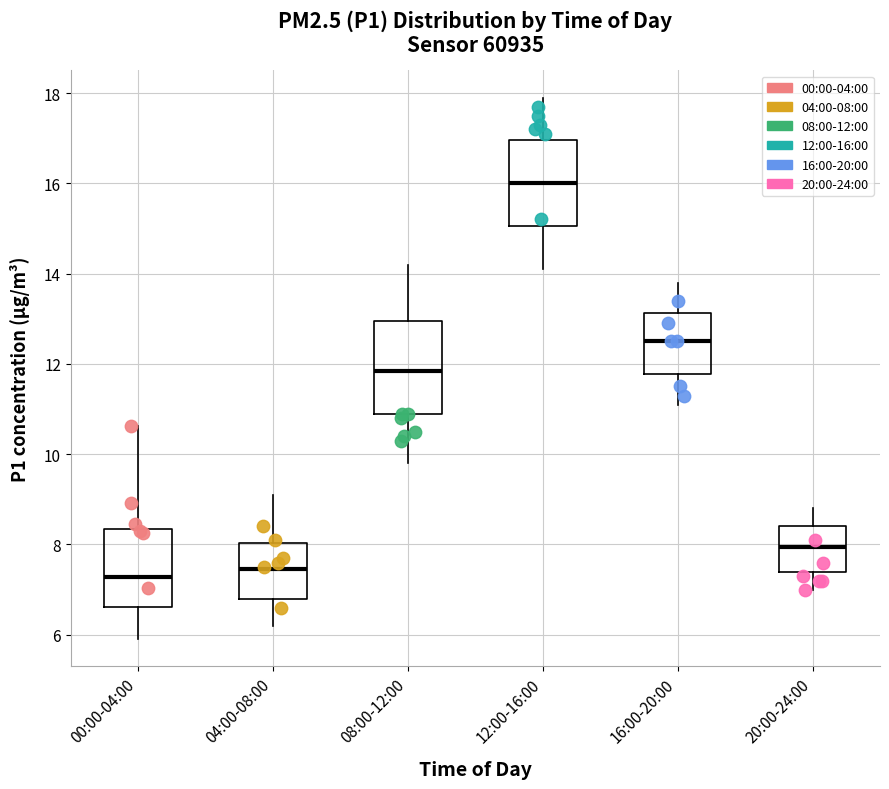

Reading left to right, read every box against the y-axis: the position of its median line, the range the box covers, and the ends of its whiskers. The values are not printed on the chart, so give them approximately, as read against the axis.

00:00-04:00: median 7.2, box 6.6 to 8.4, whiskers 6.0 to 10.6
04:00-08:00: median 7.4, box 6.8 to 8.0, whiskers 6.2 to 9.2
08:00-12:00: median 11.8, box 11.0 to 13.0, whiskers 9.8 to 14.2
12:00-16:00: median 16.0, box 15.0 to 17.0, whiskers 14.2 to 18.0
16:00-20:00: median 12.6, box 11.8 to 13.2, whiskers 11.2 to 13.8
20:00-24:00: median 8.0, box 7.4 to 8.4, whiskers 7.0 to 8.8